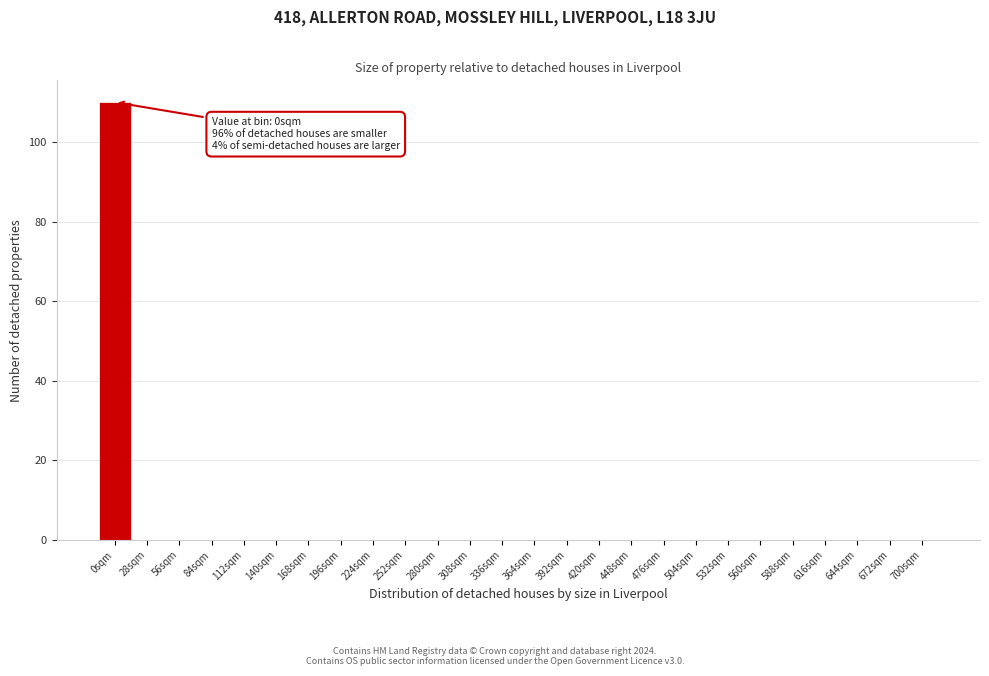

Reading right to left, list all the values displayed in this chart.

700sqm=0	672sqm=0	644sqm=0	616sqm=0	588sqm=0	560sqm=0	532sqm=0	504sqm=0	476sqm=0	448sqm=0	420sqm=0	392sqm=0	364sqm=0	336sqm=0	308sqm=0	280sqm=0	252sqm=0	224sqm=0	196sqm=0	168sqm=0	140sqm=0	112sqm=0	84sqm=0	56sqm=0	28sqm=0	0sqm=110